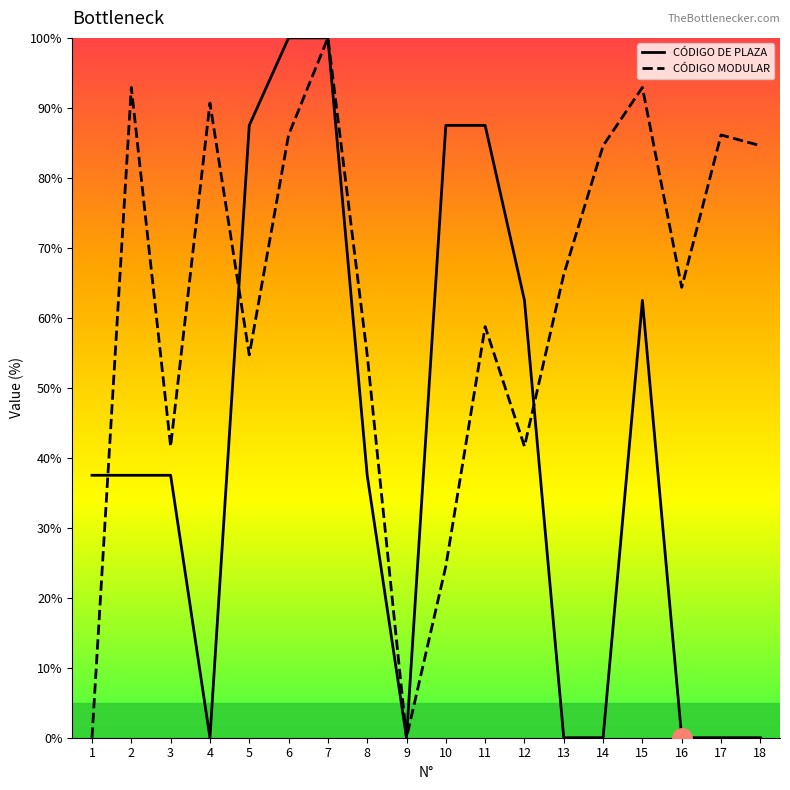

Rank the series by their average value, from highest to lowest.

CÓDIGO MODULAR, CÓDIGO DE PLAZA